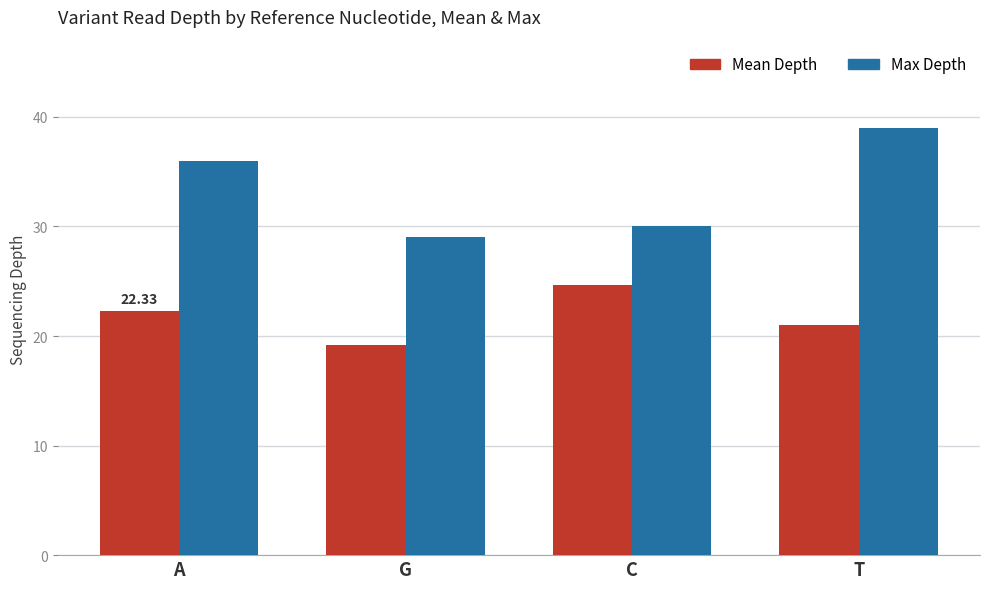

What is the sum of all Max Depth values?

134.0